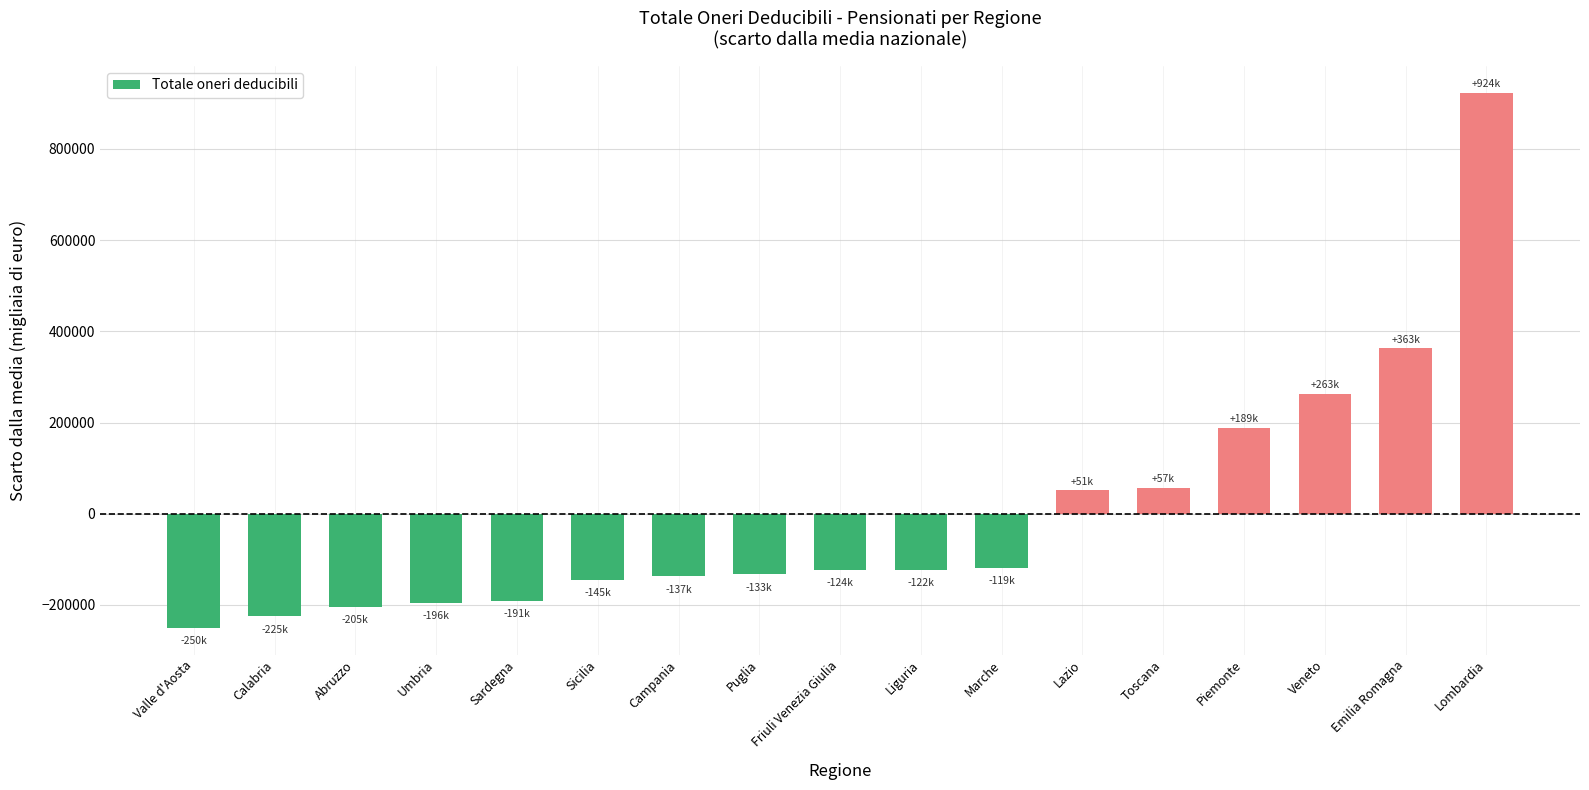

What is the value of the 2nd bar from the left?

-225057.2